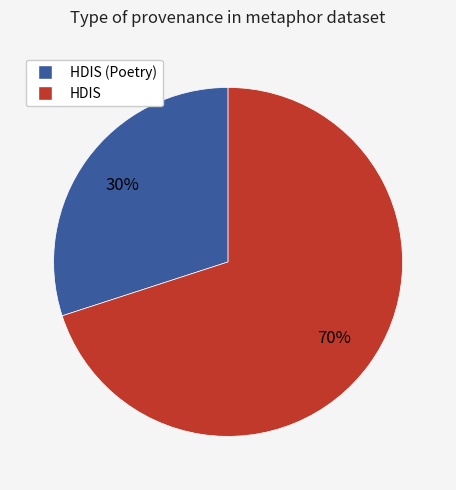

To the nearest percent, what is the average slice percentage?

50%